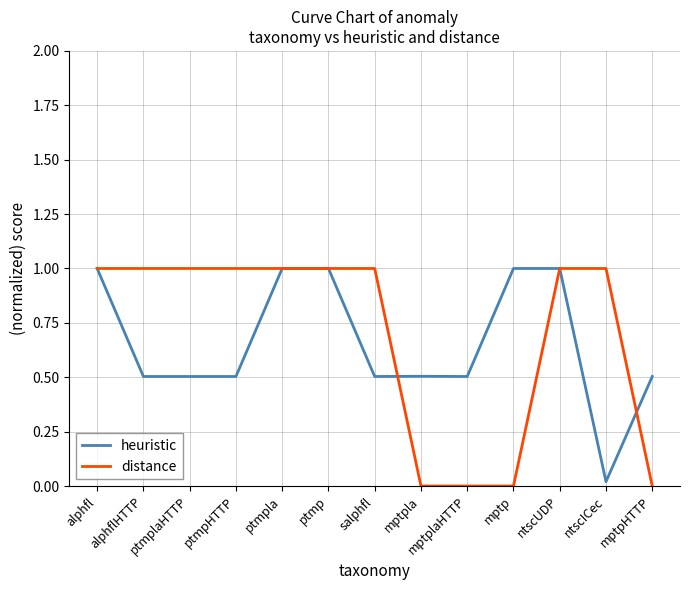

What is the total value across all series at ntscUDP?

2.0